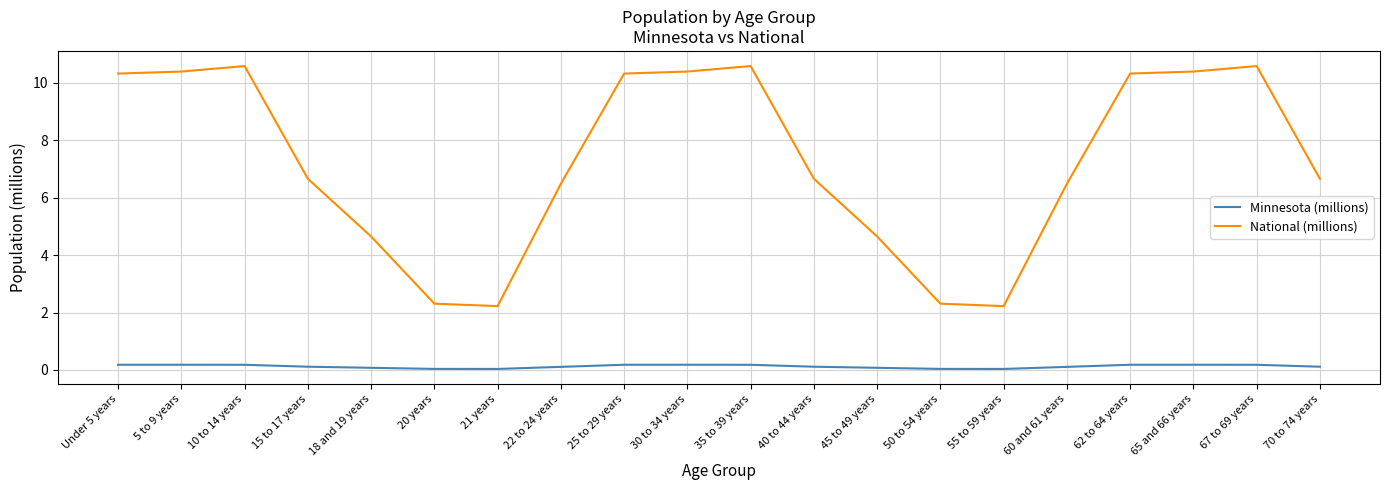

Which series has the widest spread of values?

National (millions)